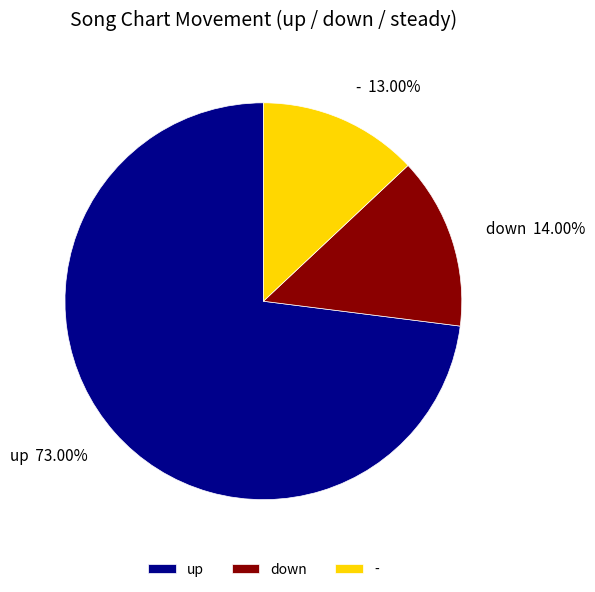

Between down and -, which is larger?

down